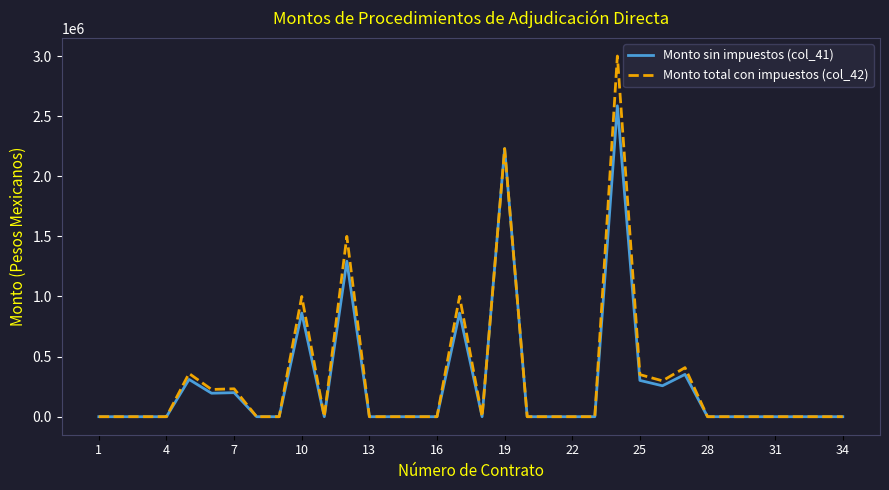

Rank the series by their maximum value, from highest to lowest.

Monto total con impuestos (col_42), Monto sin impuestos (col_41)